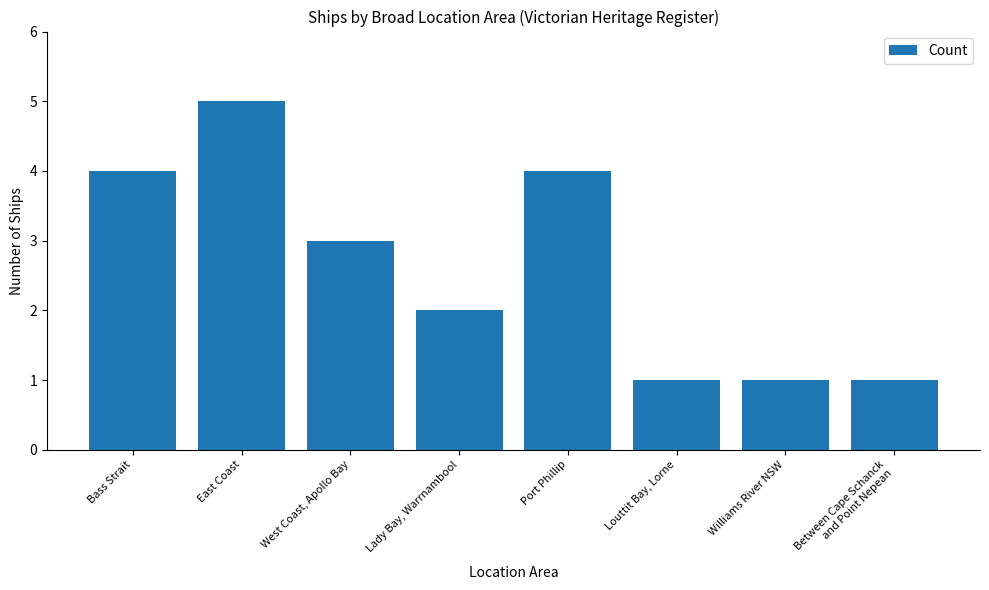

What is the change in value from East Coast to Lady Bay, Warrnambool?

-3